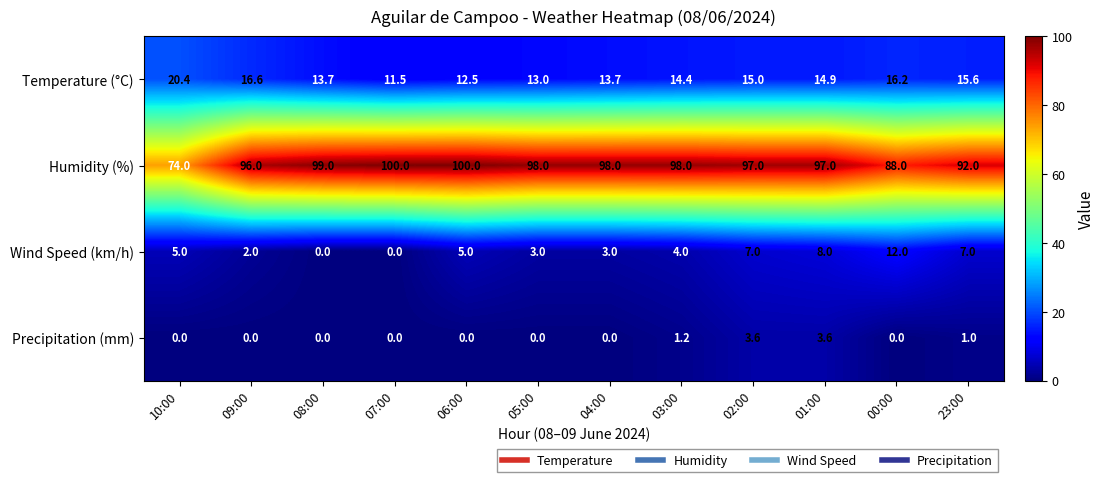

What is the difference between the maximum and minimum values in the Precipitation (mm) series?

3.6